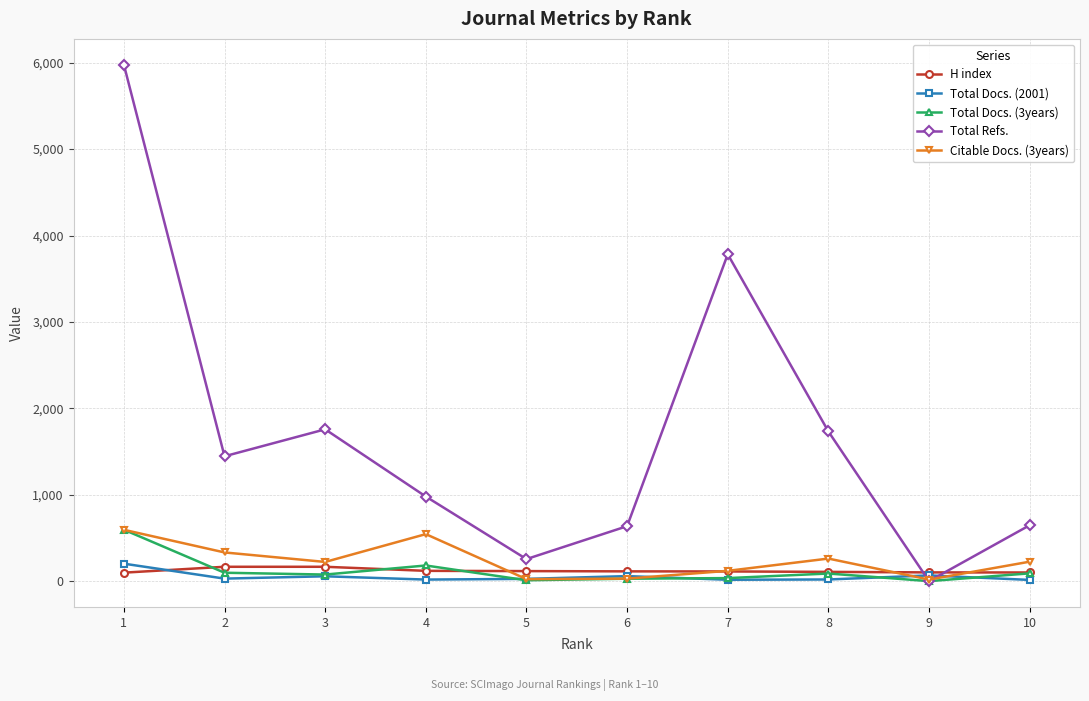

The value of H index at 3 is 166. True or false?

True